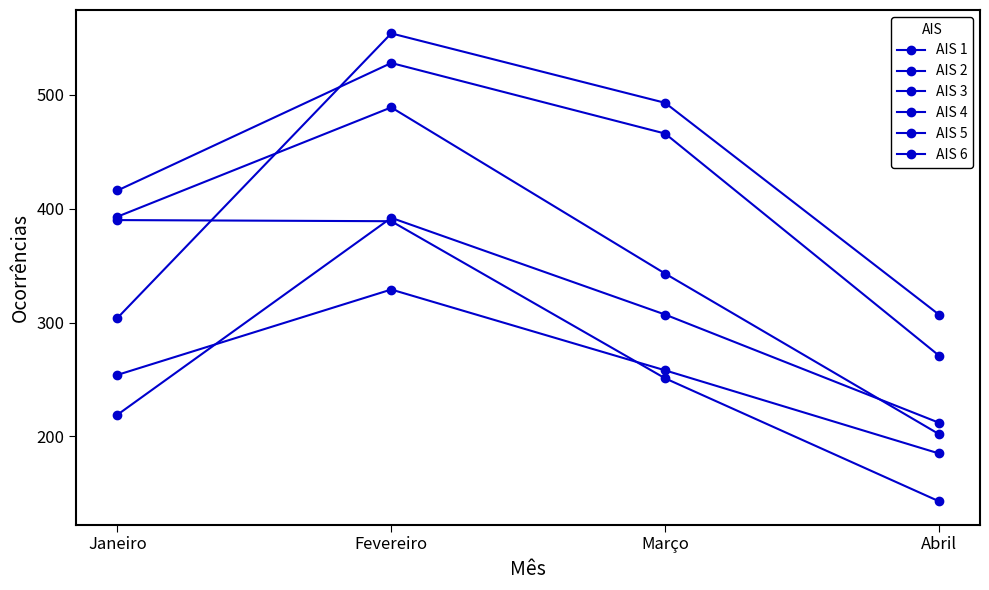

Is this an area chart (filled region under the line)?

No